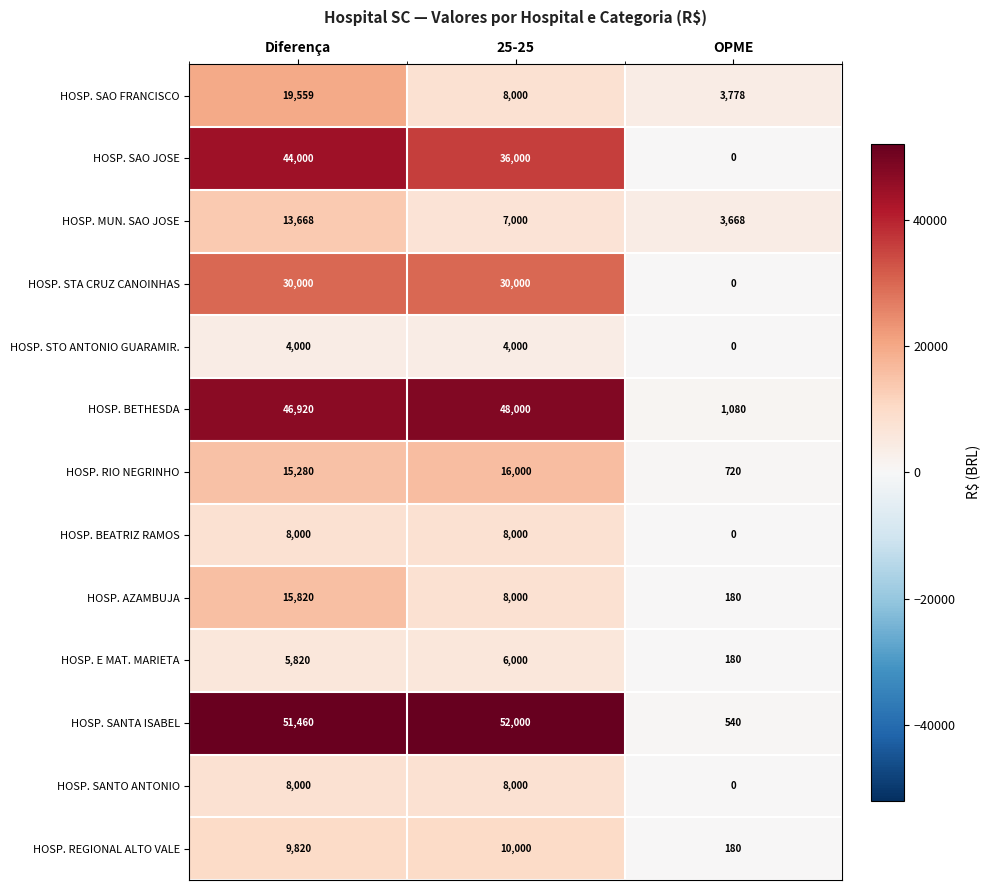

What value does the HOSP. STO ANTONIO GUARAMIR. series have at 25-25, to the nearest 50?

4000